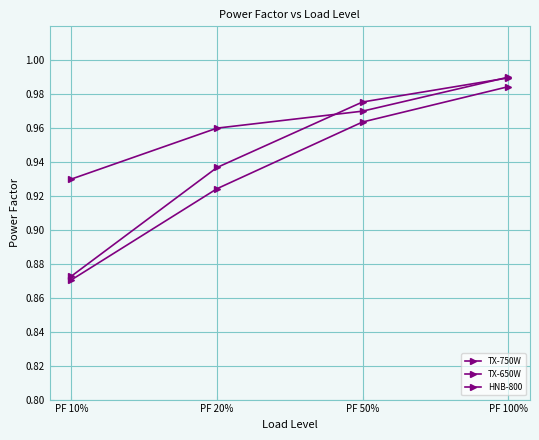

How many lines are shown in the chart?

3